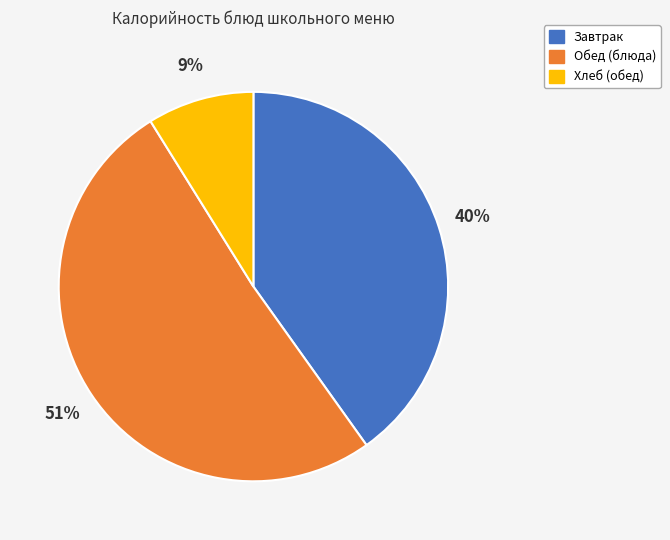

To the nearest percent, what is the average slice percentage?

33%